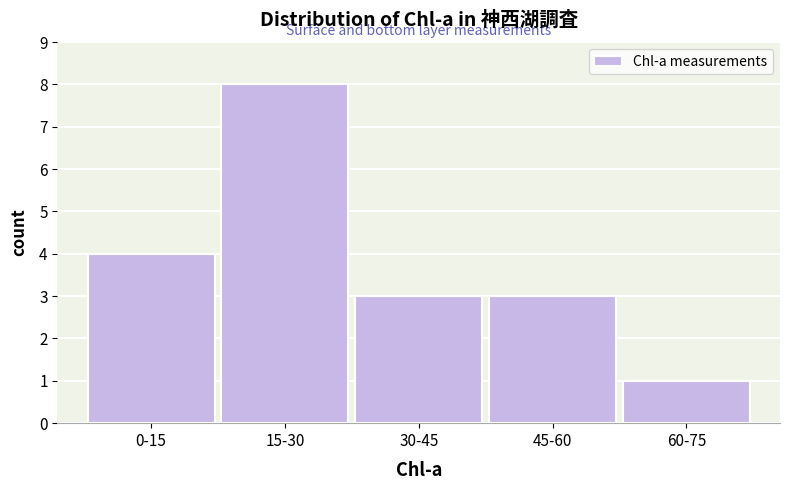

Reading left to right, transcribe all the data shown in this chart.

4	8	3	3	1